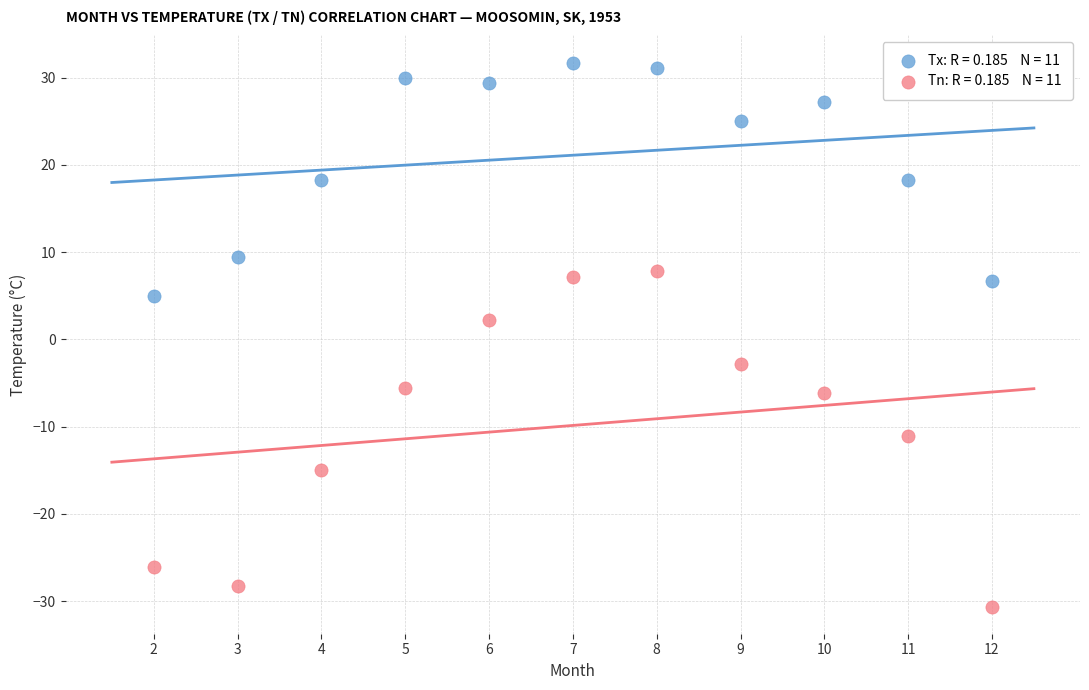

Across all data points, what is the range of Y values (max minus min)?

62.3